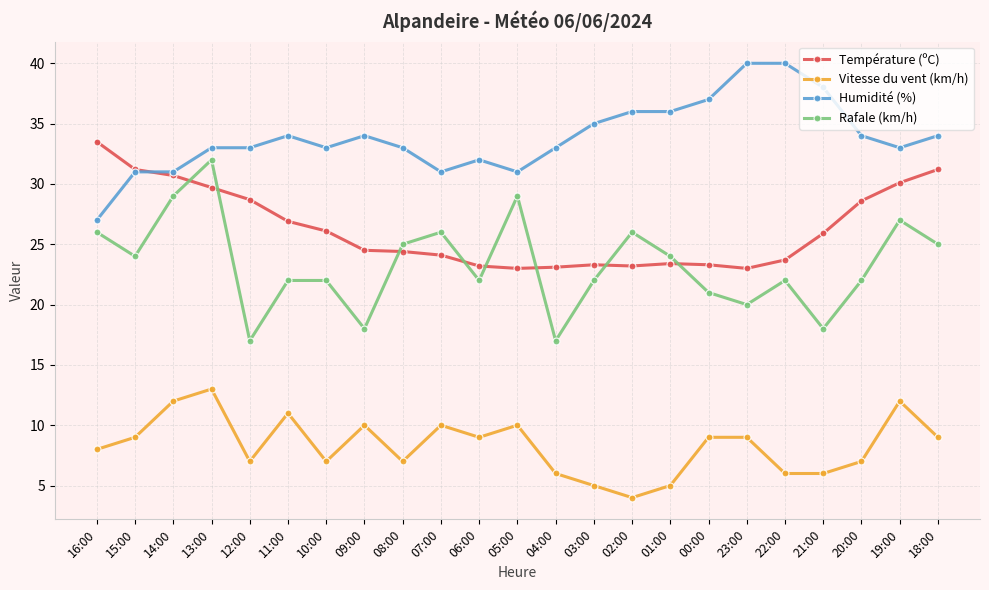

The Rafale (km/h) series shows 18.0 at 09:00. True or false?

True